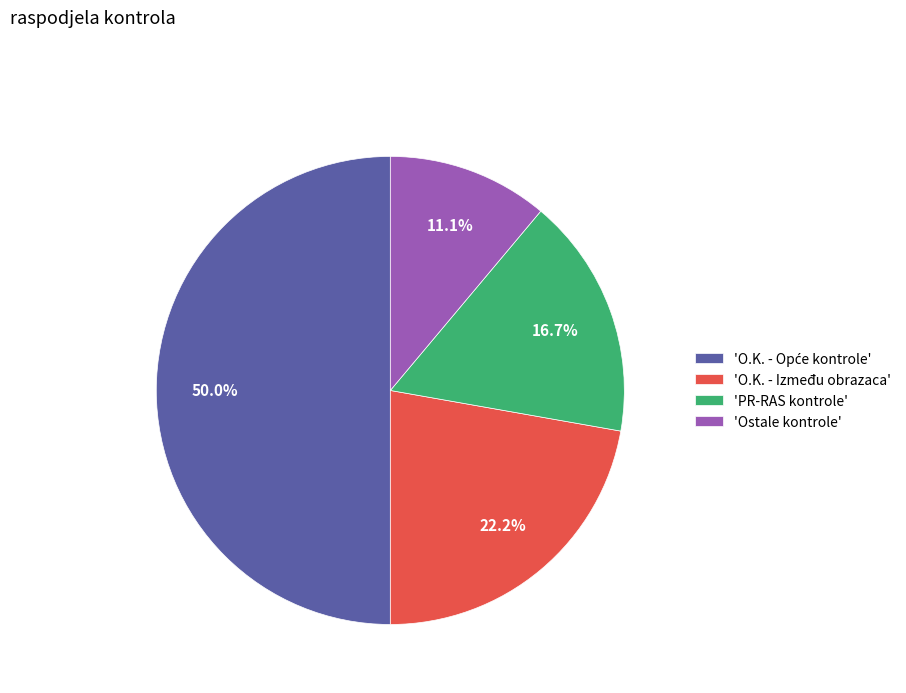

How many slices are in this pie chart?

4